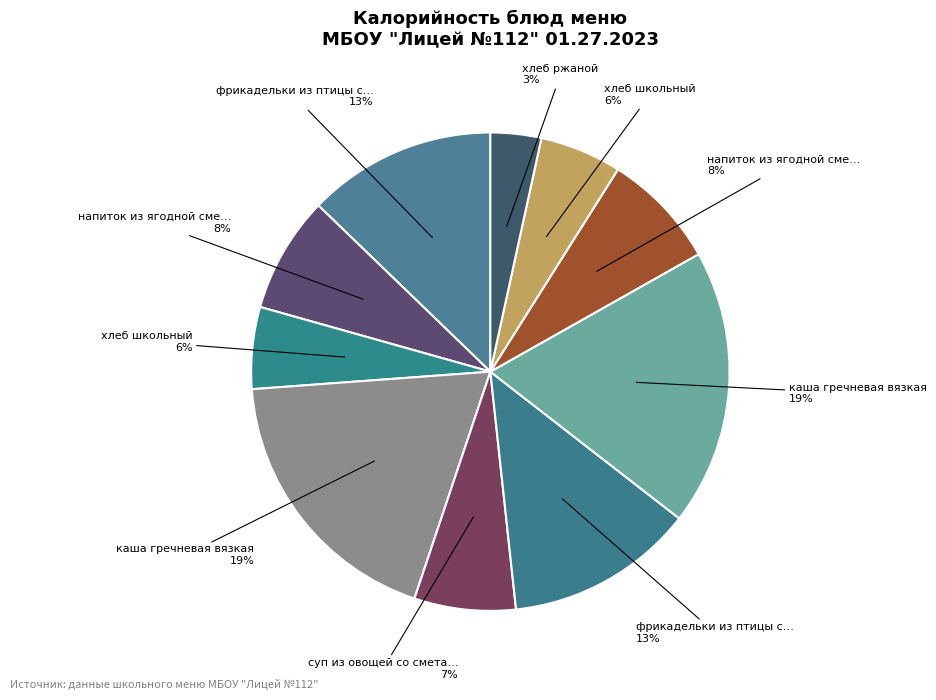

Count the number of slices in the pie.

10